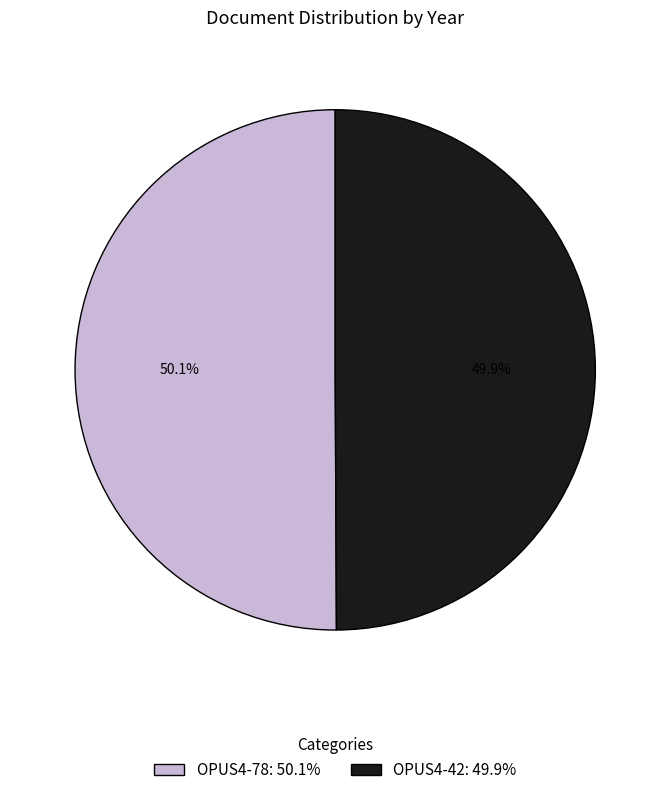

Is there any slice that represents more than half of the pie?

Yes